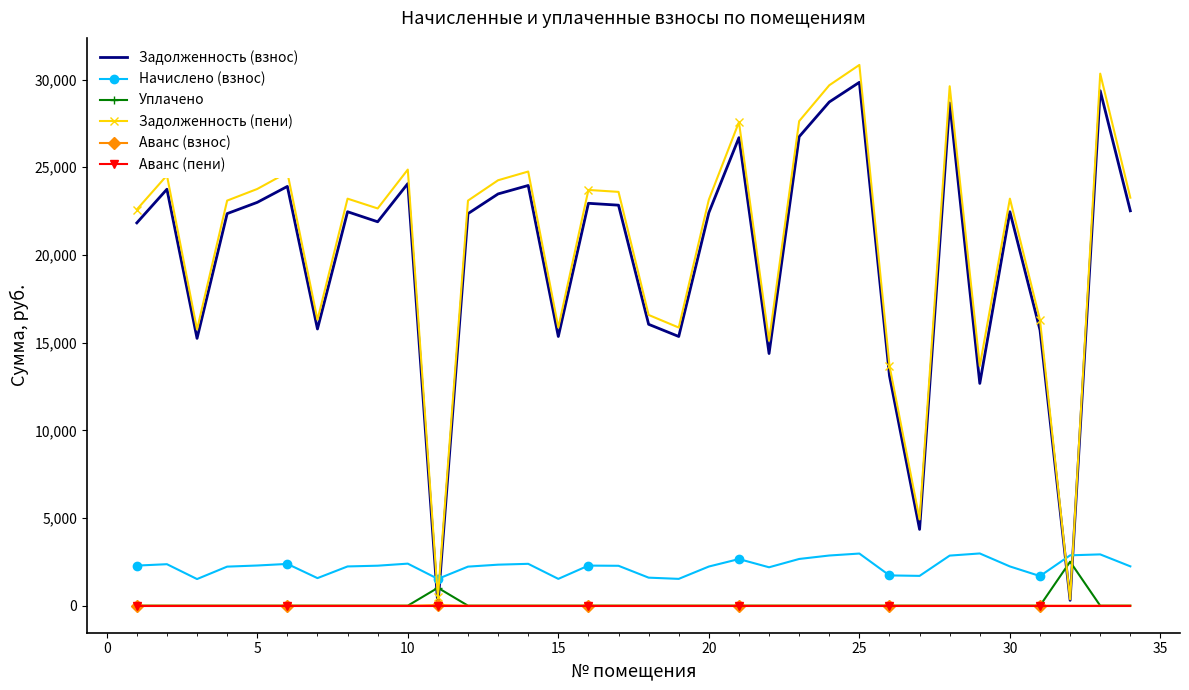

After their last crossing, which series has the higher values: Начислено (взнос) or Задолженность (пени)?

Задолженность (пени)